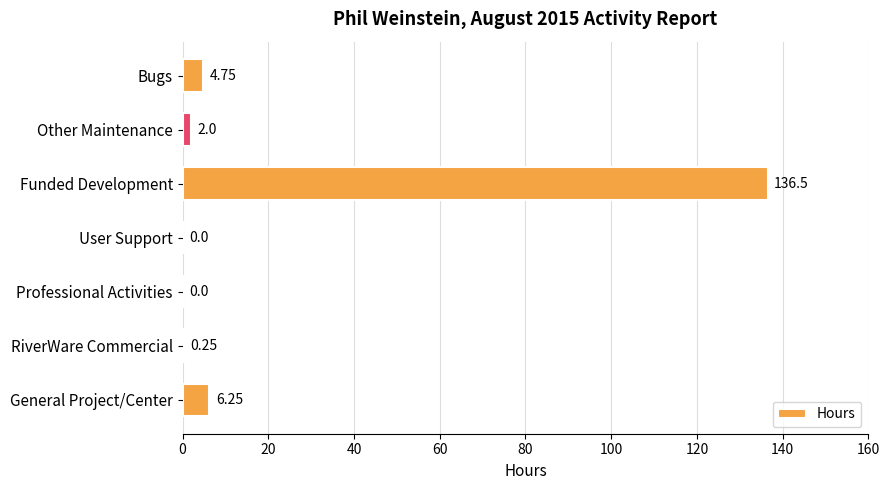

Between Funded Development and RiverWare Commercial, which is larger?

Funded Development